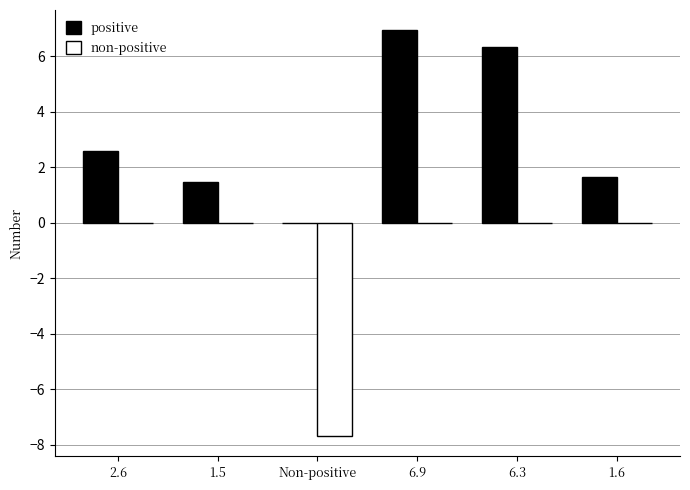

Which series has the largest range (max minus min)?

non-positive